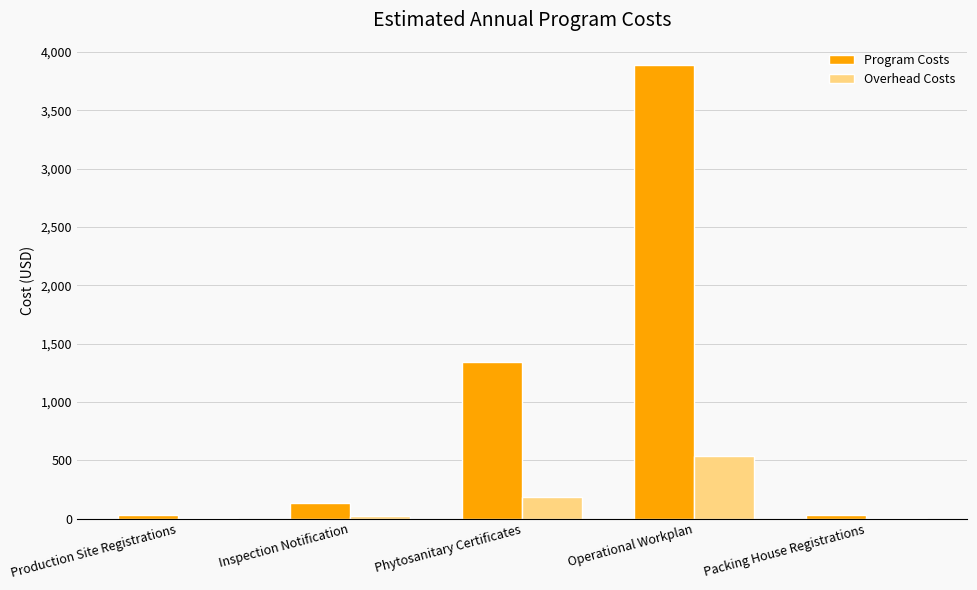

What is the sum of all Overhead Costs values?

754.5